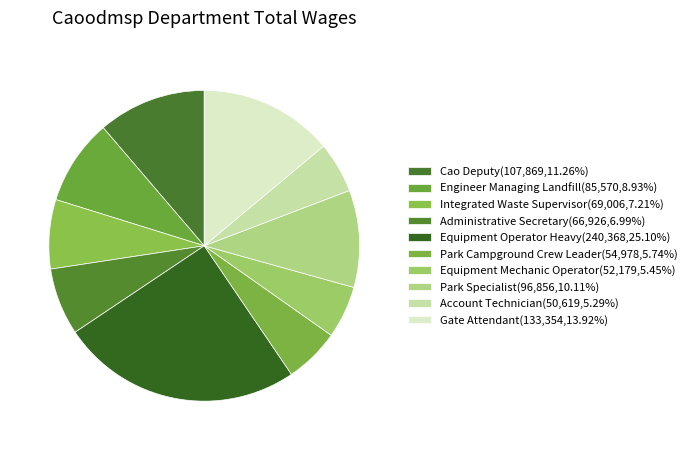

Do Gate Attendant and Park Specialist together represent more than half of the pie?

No